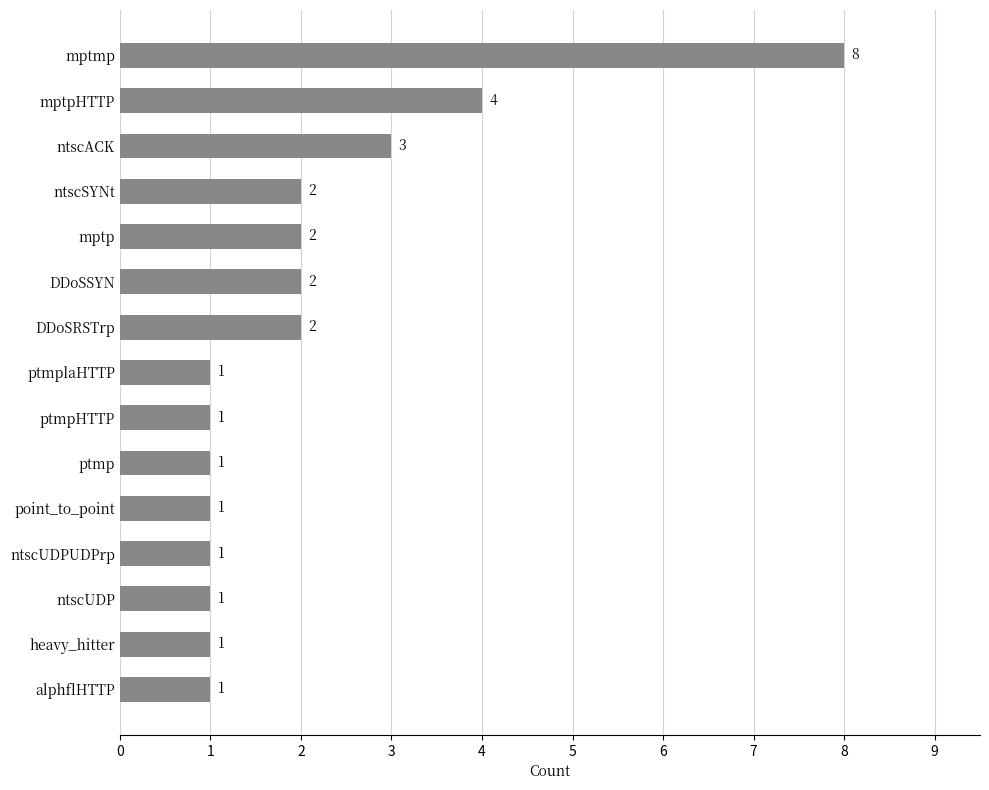

Reading top to bottom, list all the values displayed in this chart.

8	4	3	2	2	2	2	1	1	1	1	1	1	1	1